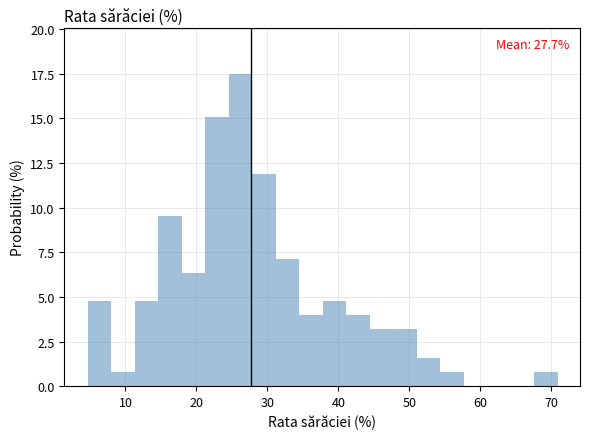

Read against the x-axis, roughly where is the centre of the tallest bar?

26